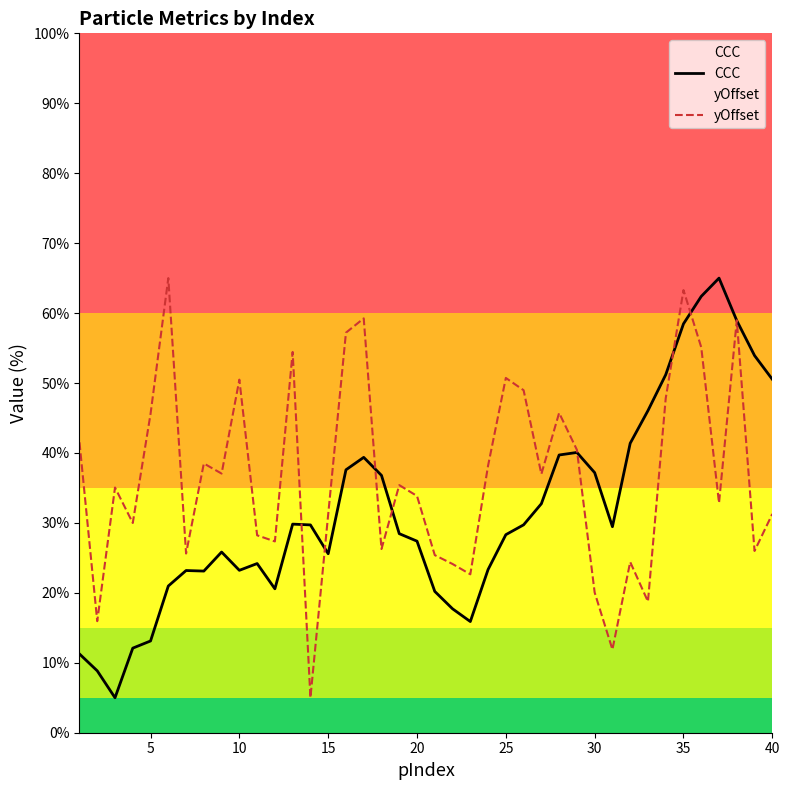

Which series has the largest total across all categories?

yOffset